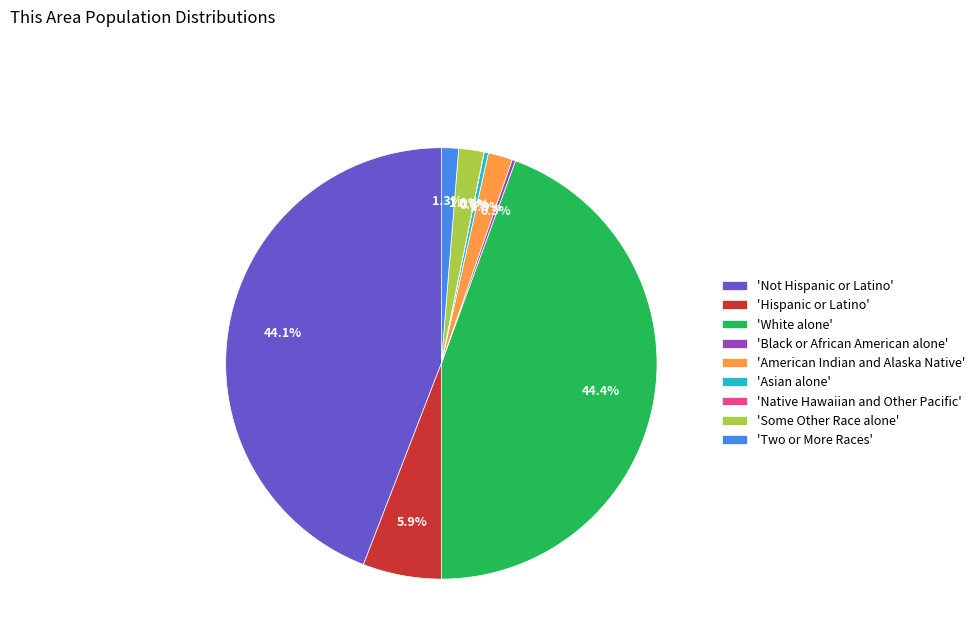

Approximately how many times larger is the value at 'White alone' compared to 'Asian alone'?

140.1